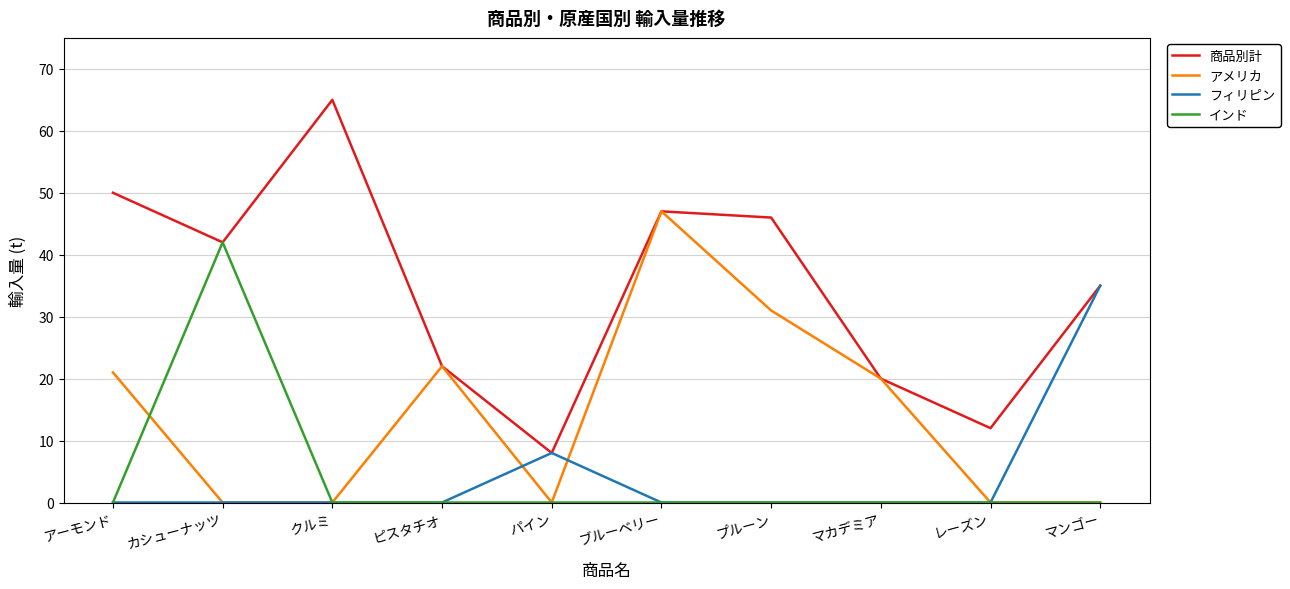

What is the sum of all フィリピン values?

43